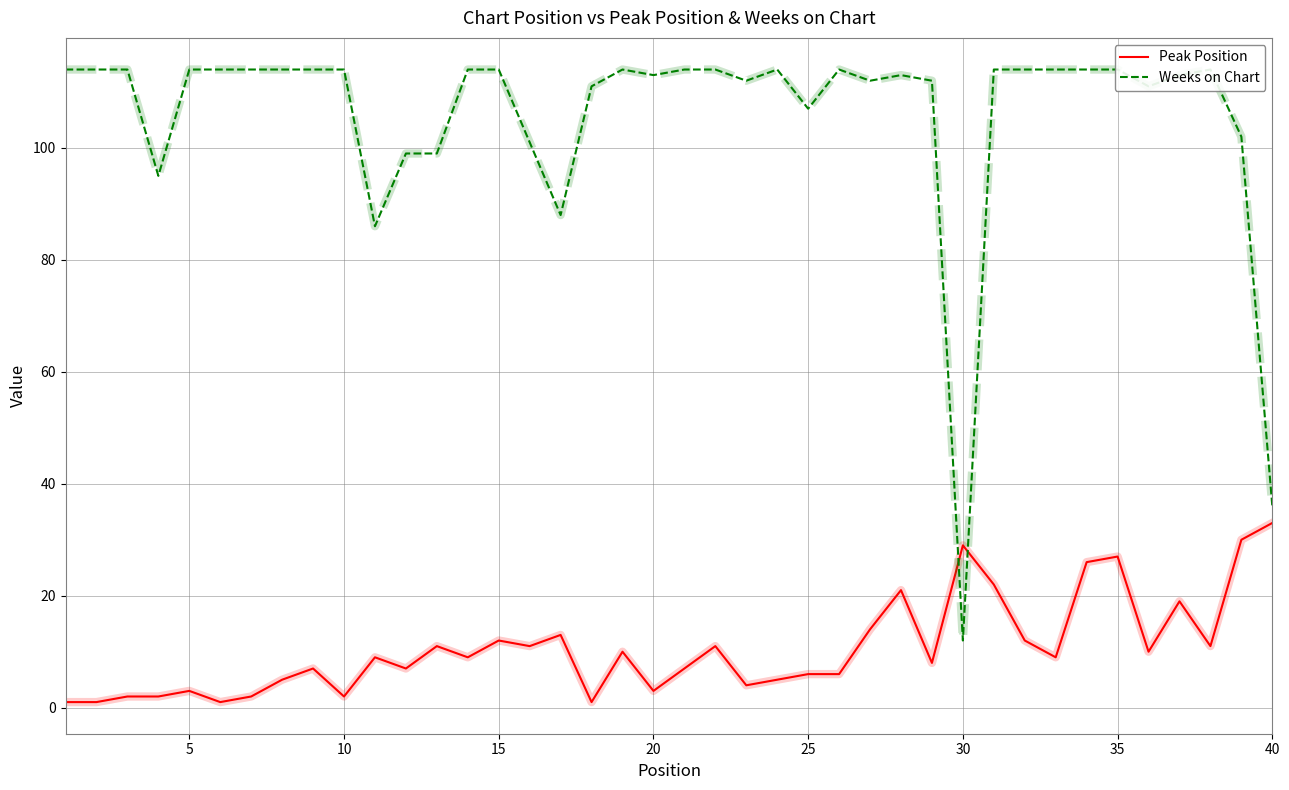

What is the maximum value for Peak Position?

33